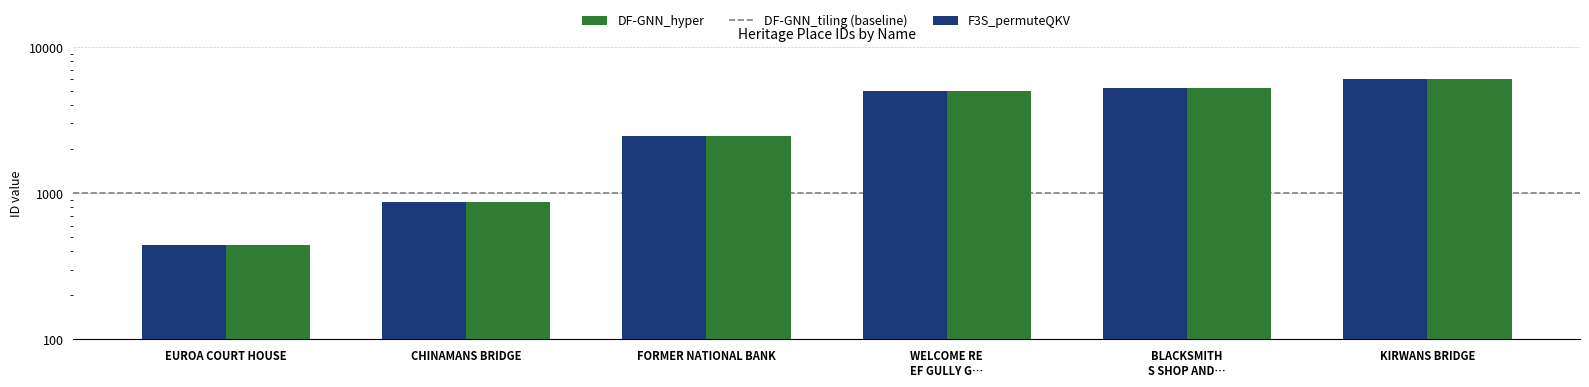

Rank the series by their maximum value, from lowest to highest.

F3S_permuteQKV, DF-GNN_hyper